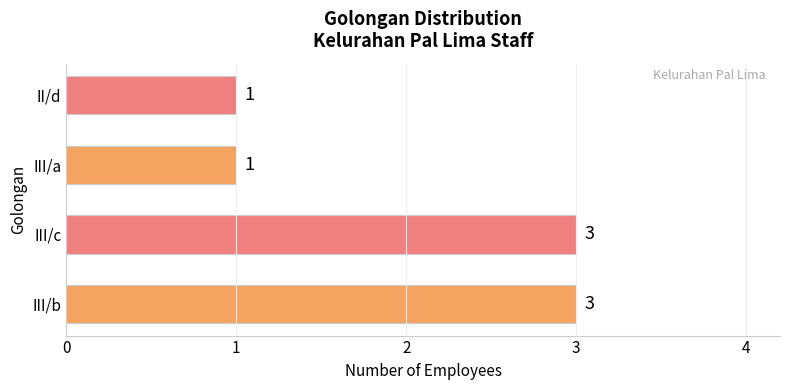

Is it true that the value at III/a is 1?

True